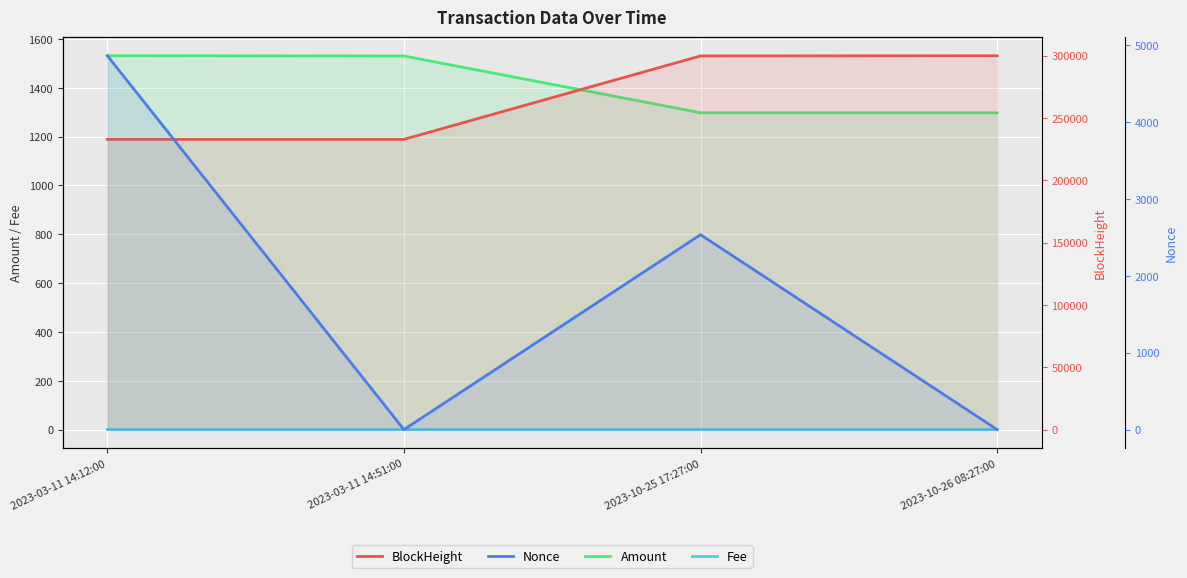

How many distinct data groups are displayed?

4